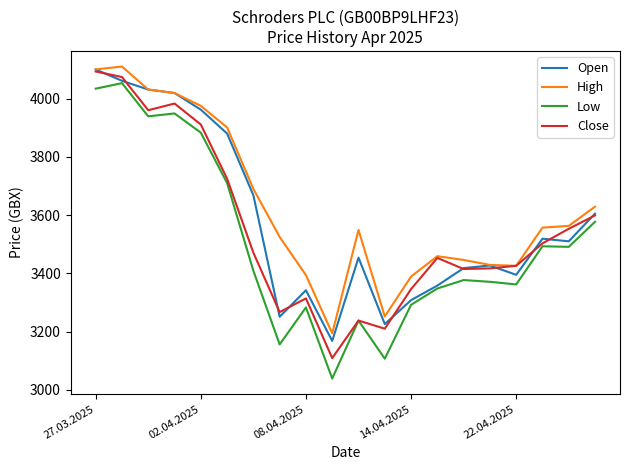

Does the chart have visible grid lines?

No